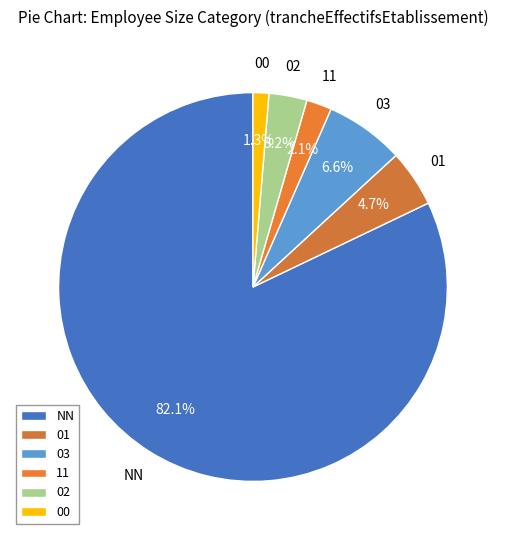

What is the ratio of the value at 00 to the value at 11?

0.6